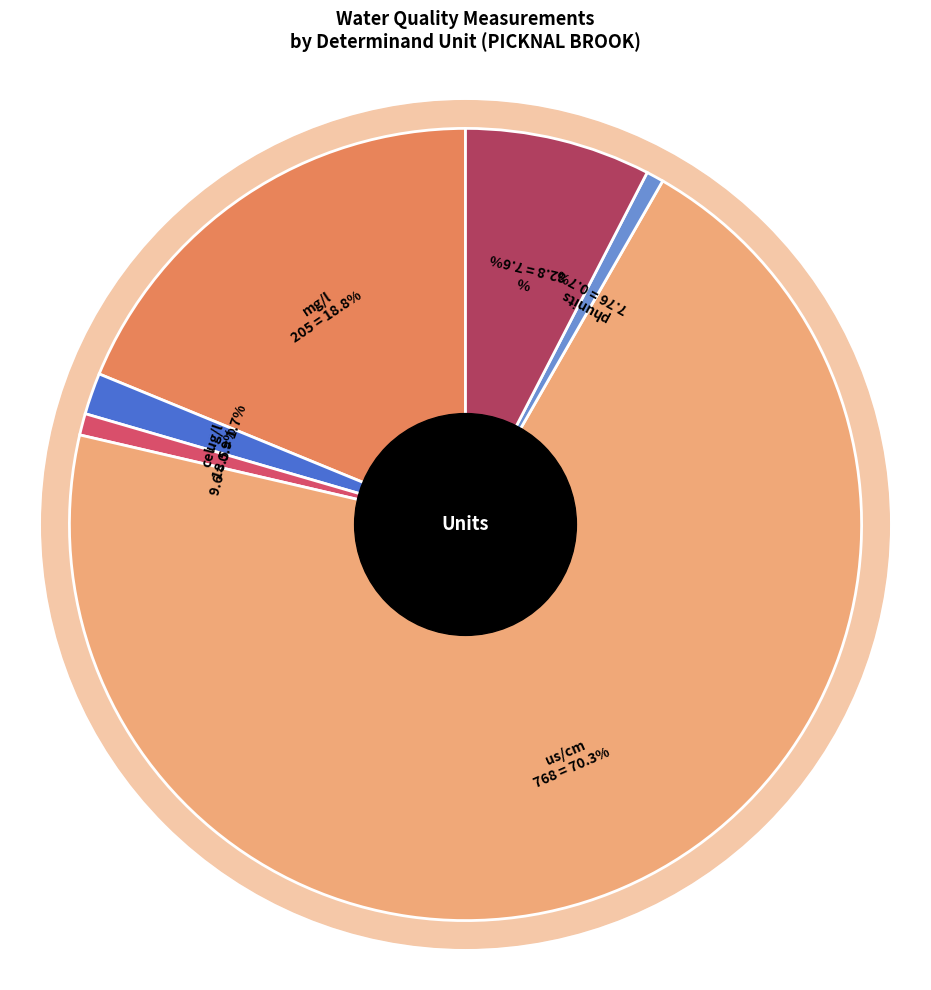

To the nearest percent, what is the combined percentage of Cond @ 25C and O Diss %sat?

78%